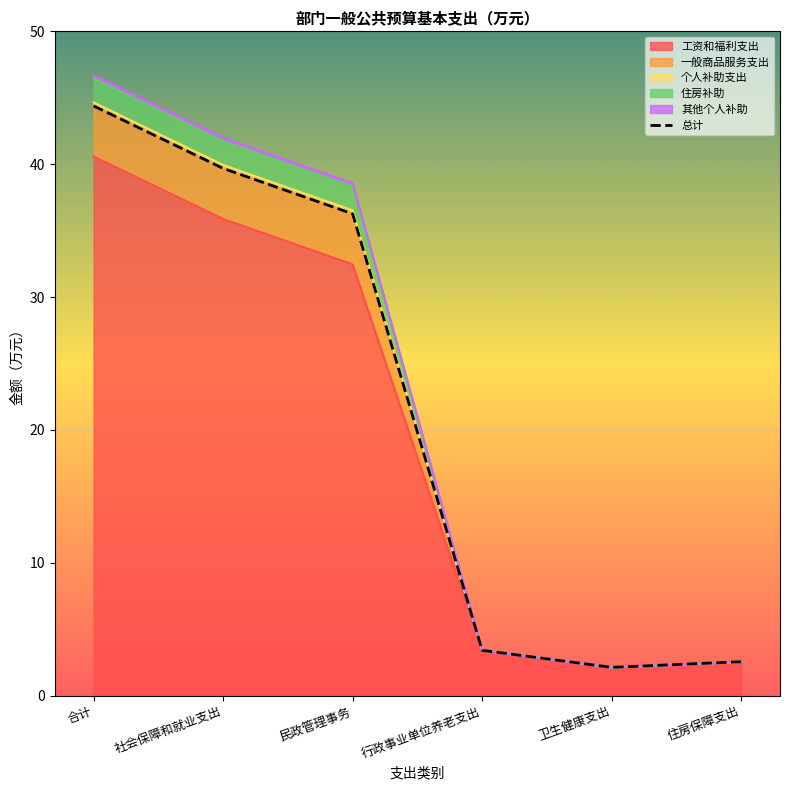

Approximately how many times larger is the value at 社会保障和就业支出 compared to 民政管理事务?

1.1